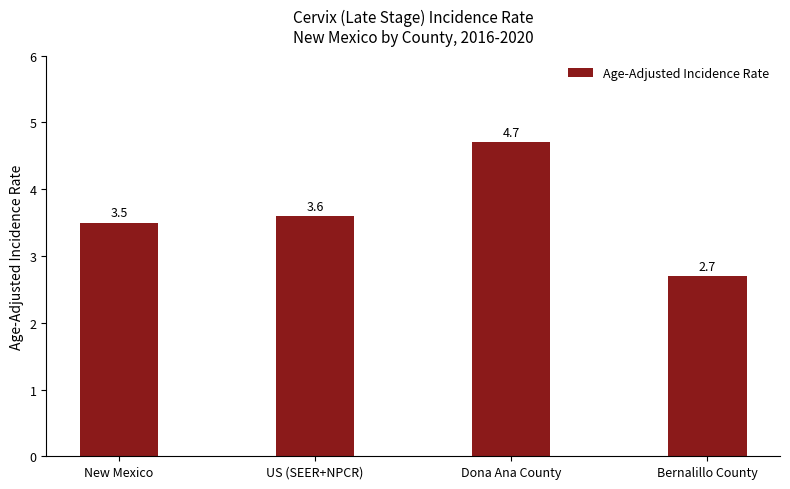

Reading right to left, transcribe all the data shown in this chart.

Bernalillo County=2.7	Dona Ana County=4.7	US (SEER+NPCR)=3.6	New Mexico=3.5